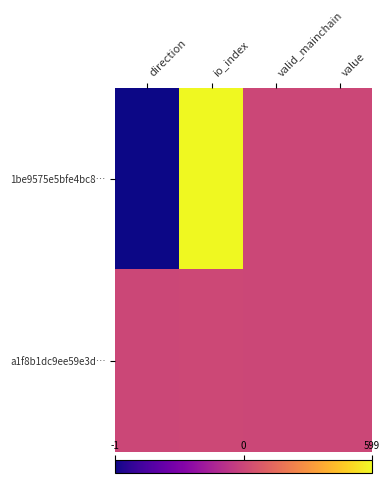

Count the number of data series in this chart.

2